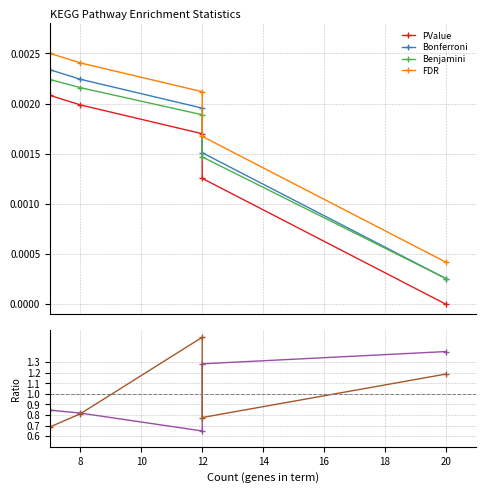

True or false: PValue and FDR intersect in this chart.

False